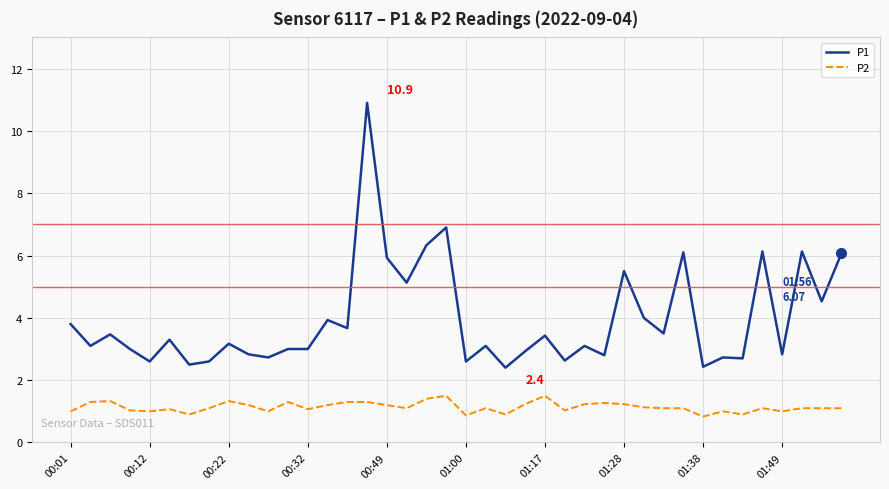

Rank the series by their average value, from lowest to highest.

P2, P1